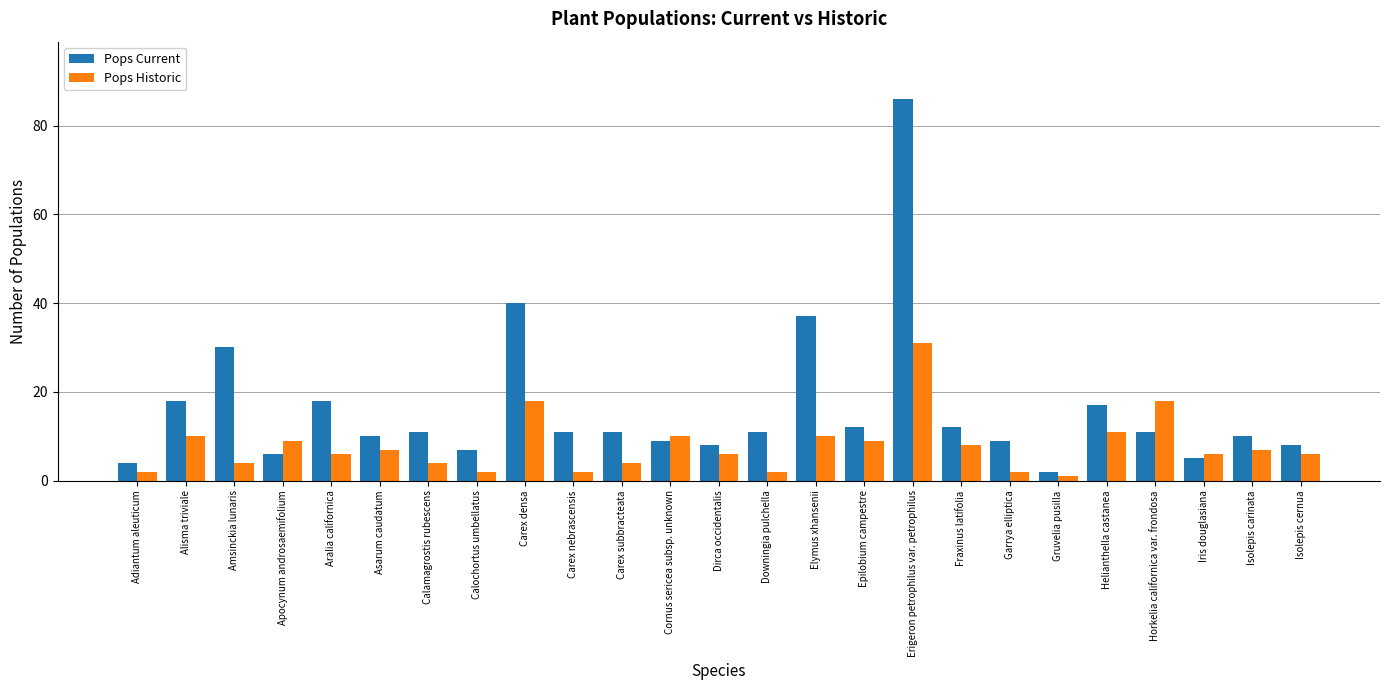

What is the lowest value of the Pops Current series?

2